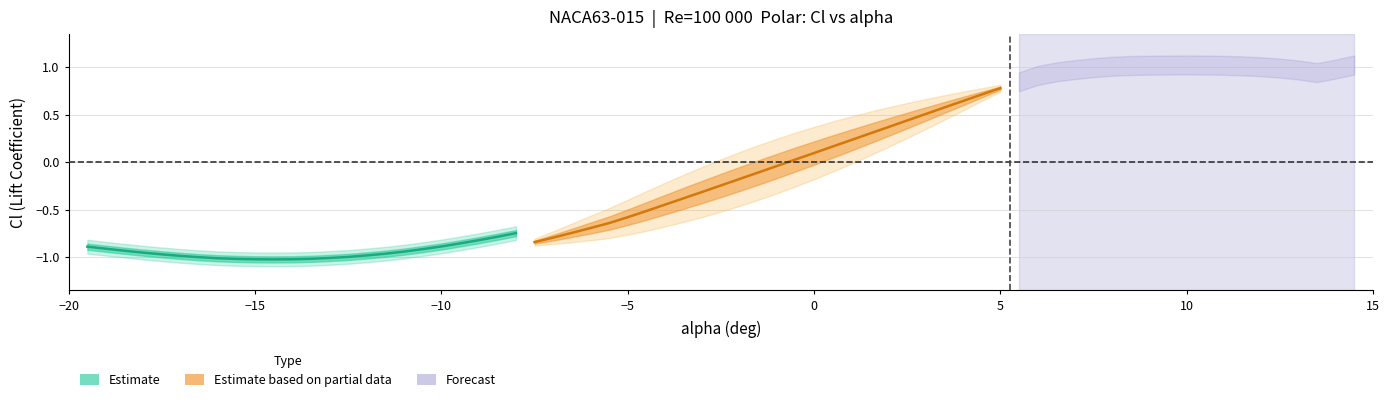

Count the number of categories in the chart.

24